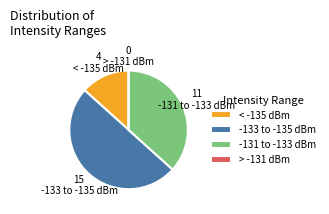

Which slice is the largest?

-133 to -135 dBm